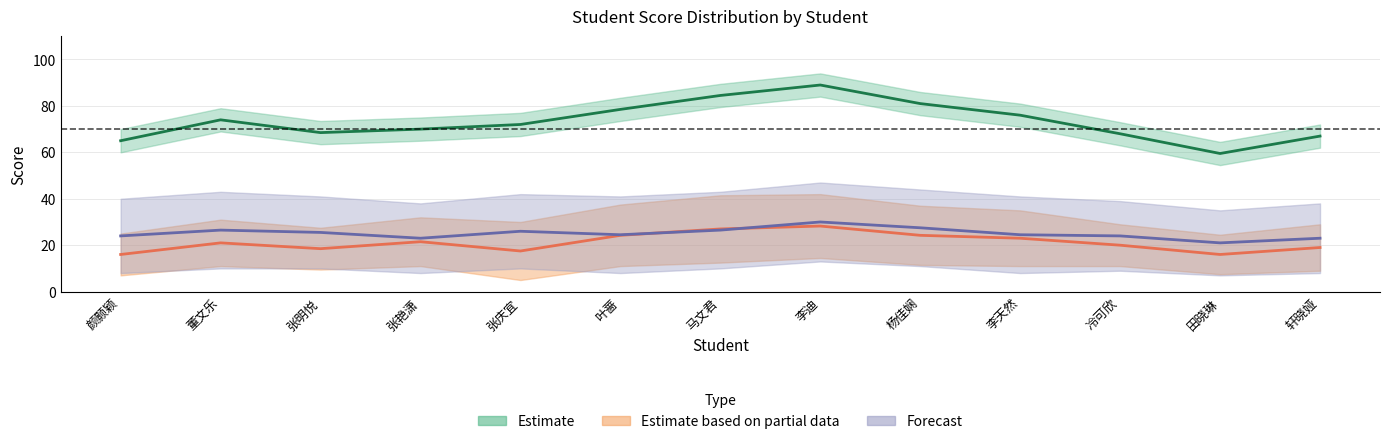

What is the greatest value displayed?

89.0